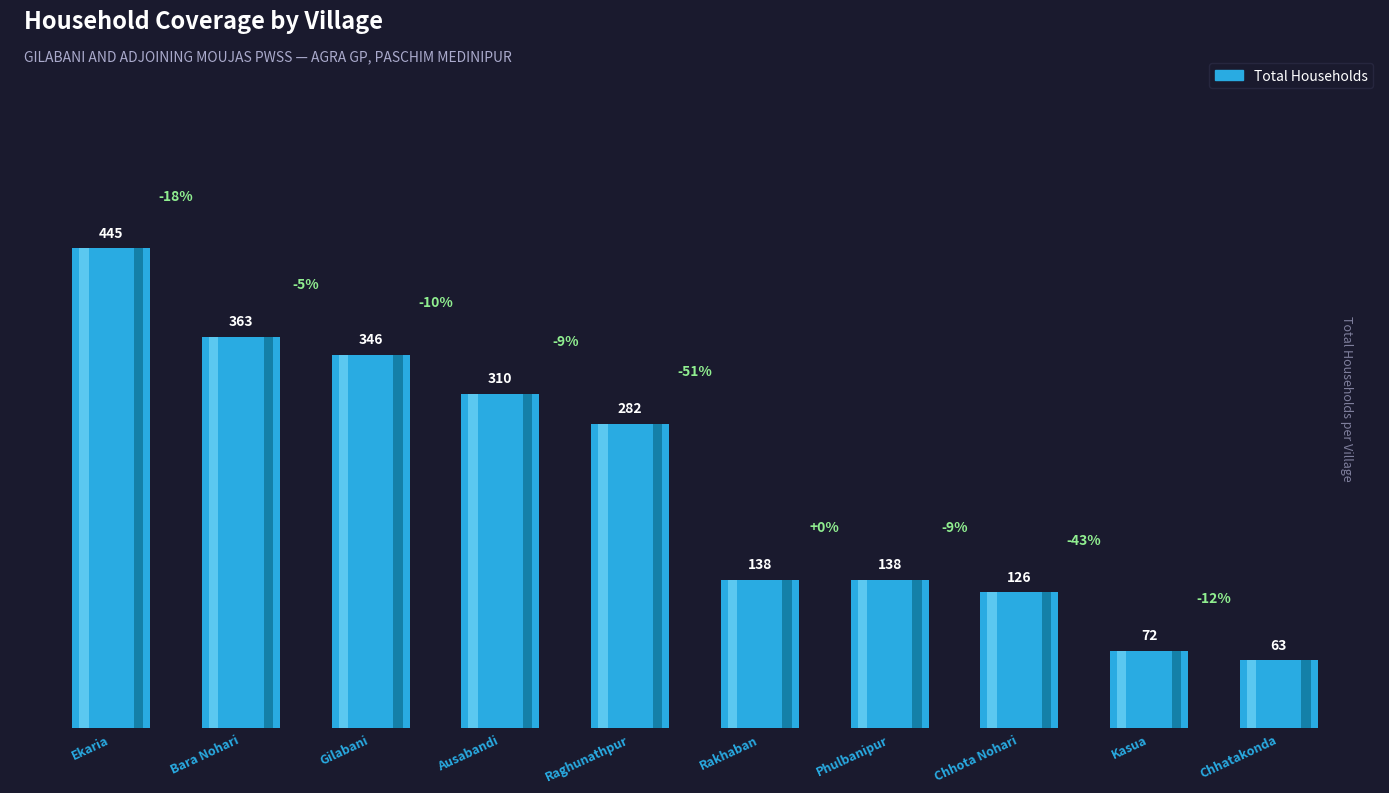

List the labels in order of value, largest first.

Ekaria, Bara Nohari, Gilabani, Ausabandi, Raghunathpur, Rakhaban, Phulbanipur, Chhota Nohari, Kasua, Chhatakonda